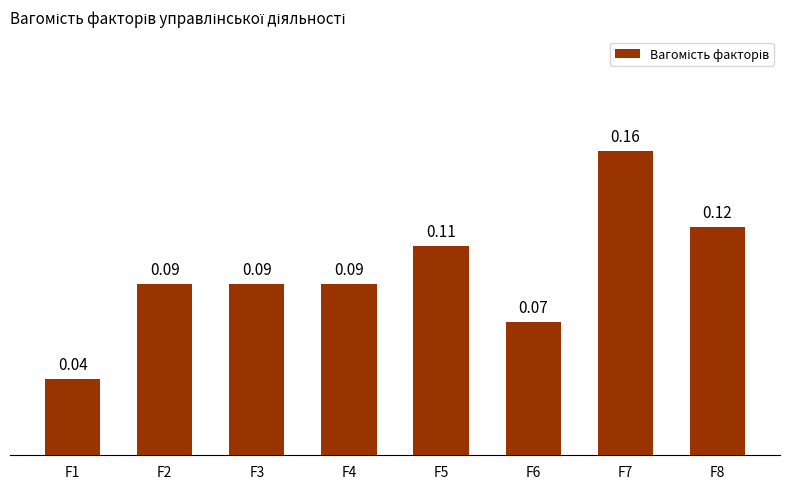

What is the sum of all values?

0.8